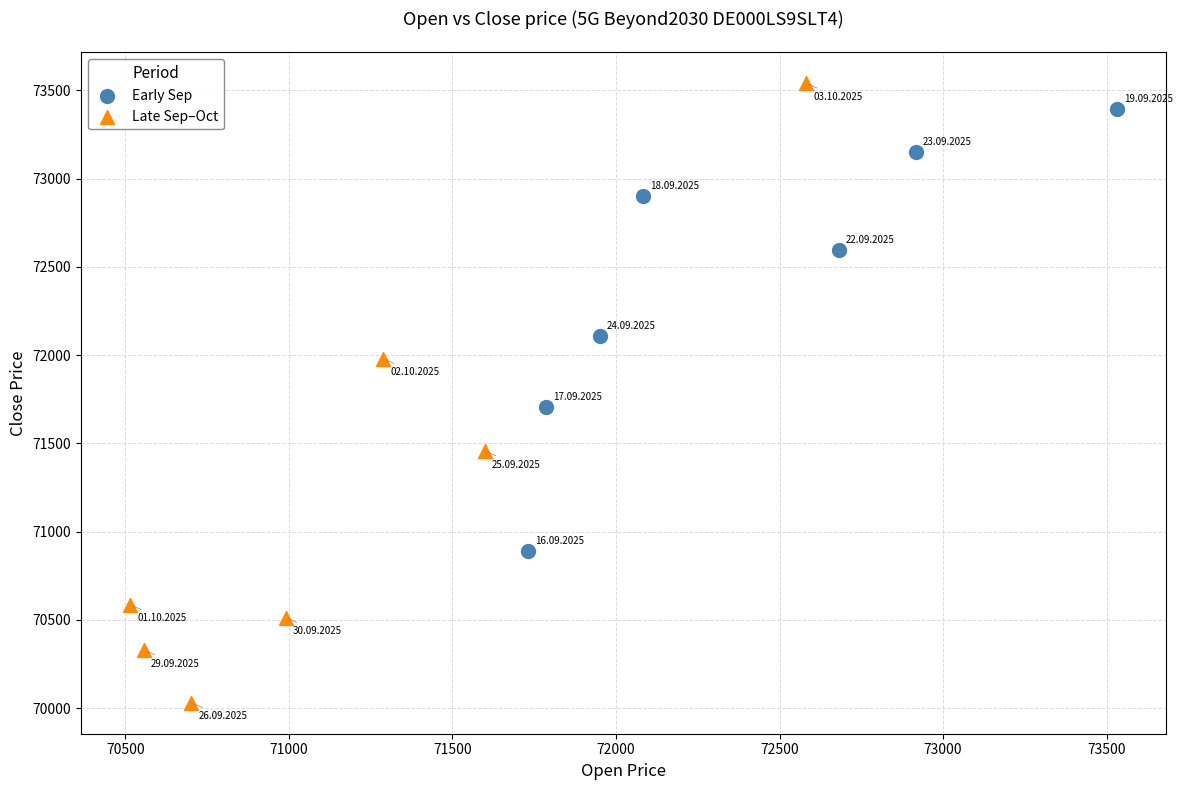

What are all the series names shown in the legend?

Early Sep, Late Sep–Oct